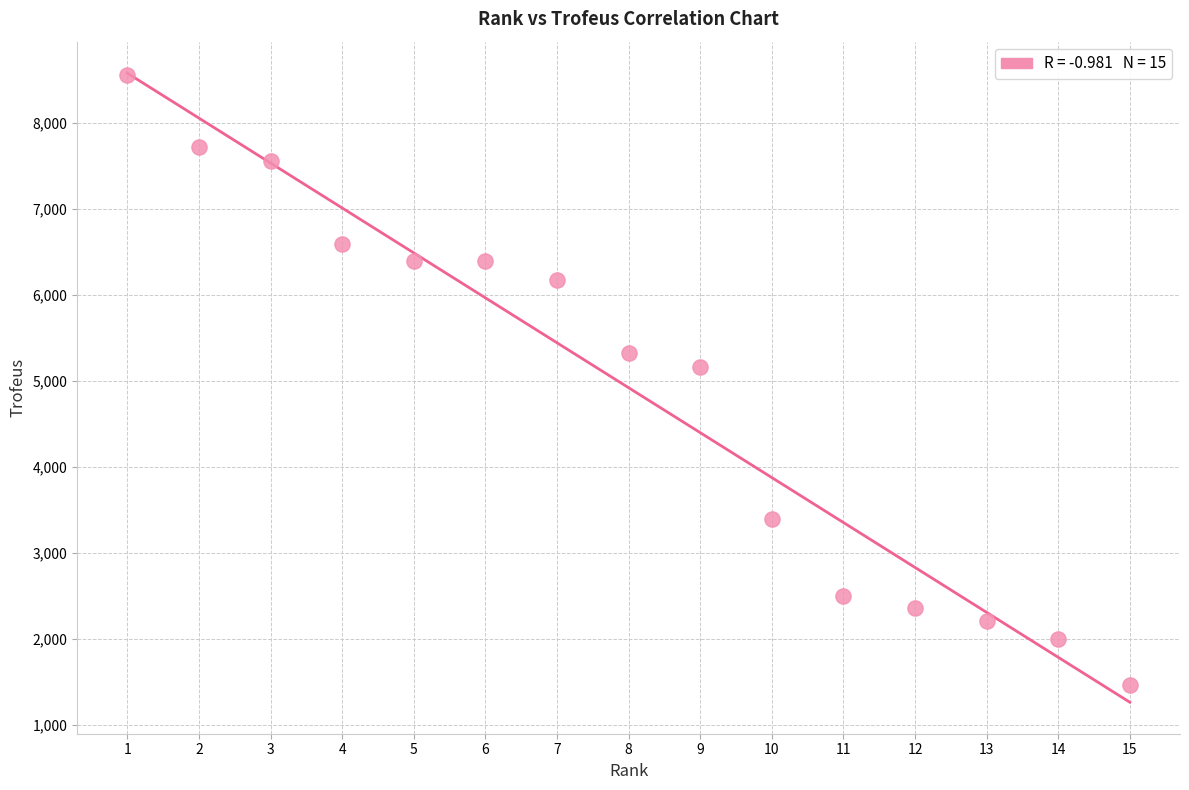

What Y value in the scatter plot is closest to 5012?

5161